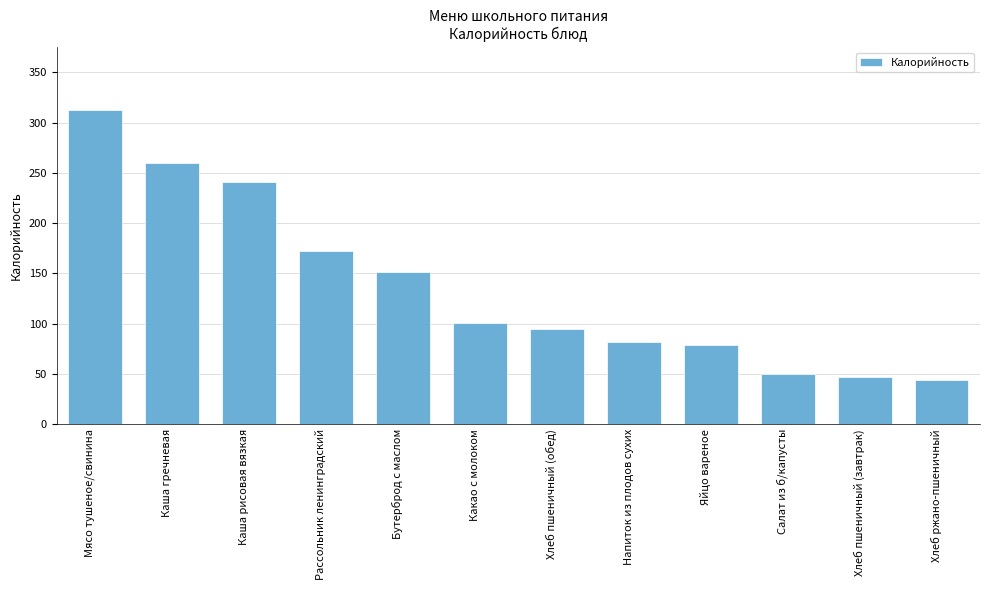

What position from the right is Бутерброд с маслом?

8